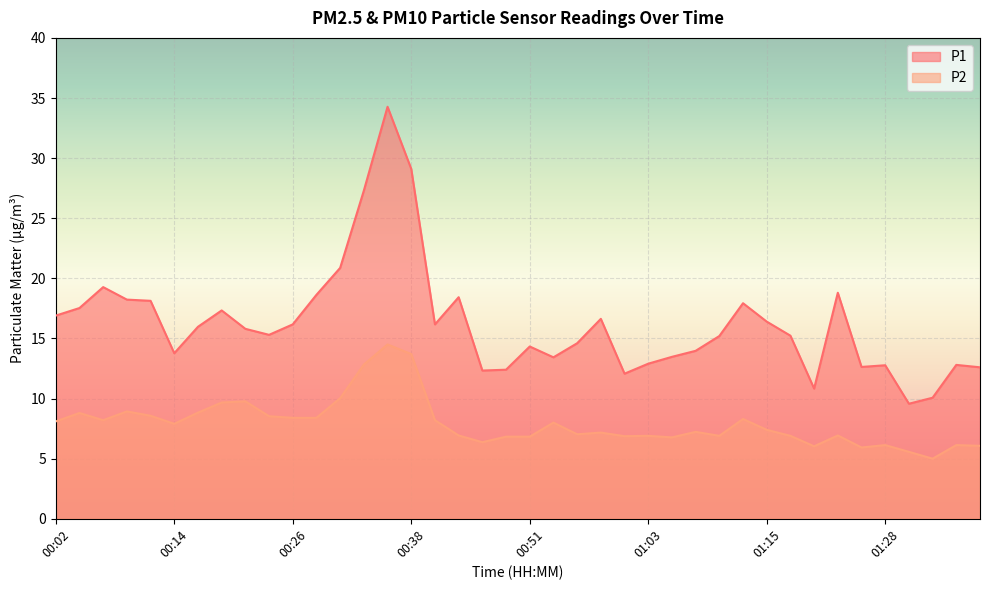

List the series in order of their peak value, lowest first.

P2, P1